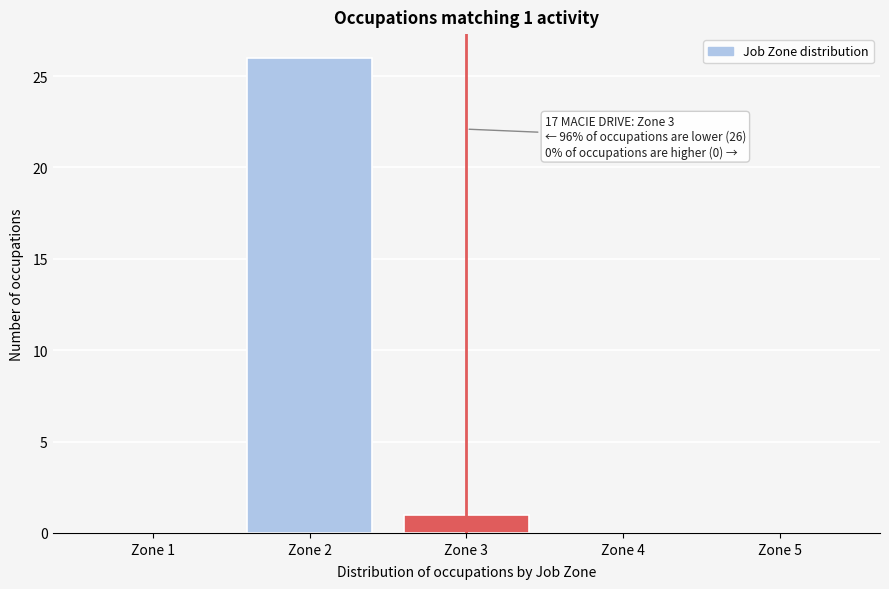

Which range on the x-axis has the tallest bar?

1.5 to 2.5